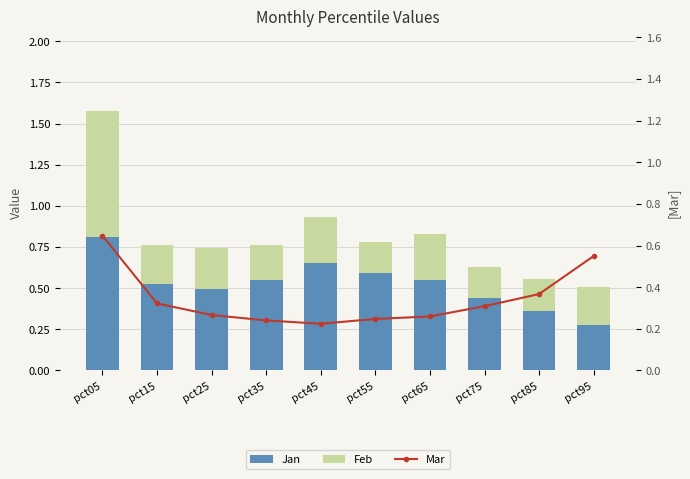

Rank the categories by Mar value from lowest to highest.

pct45, pct35, pct55, pct65, pct25, pct75, pct15, pct85, pct95, pct05